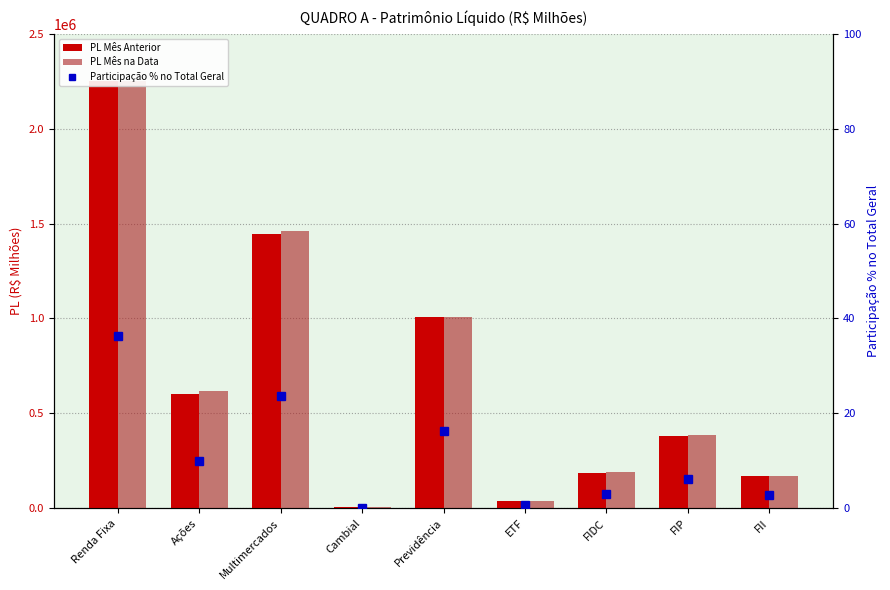

Which series has the widest spread of values?

PL Mês Anterior